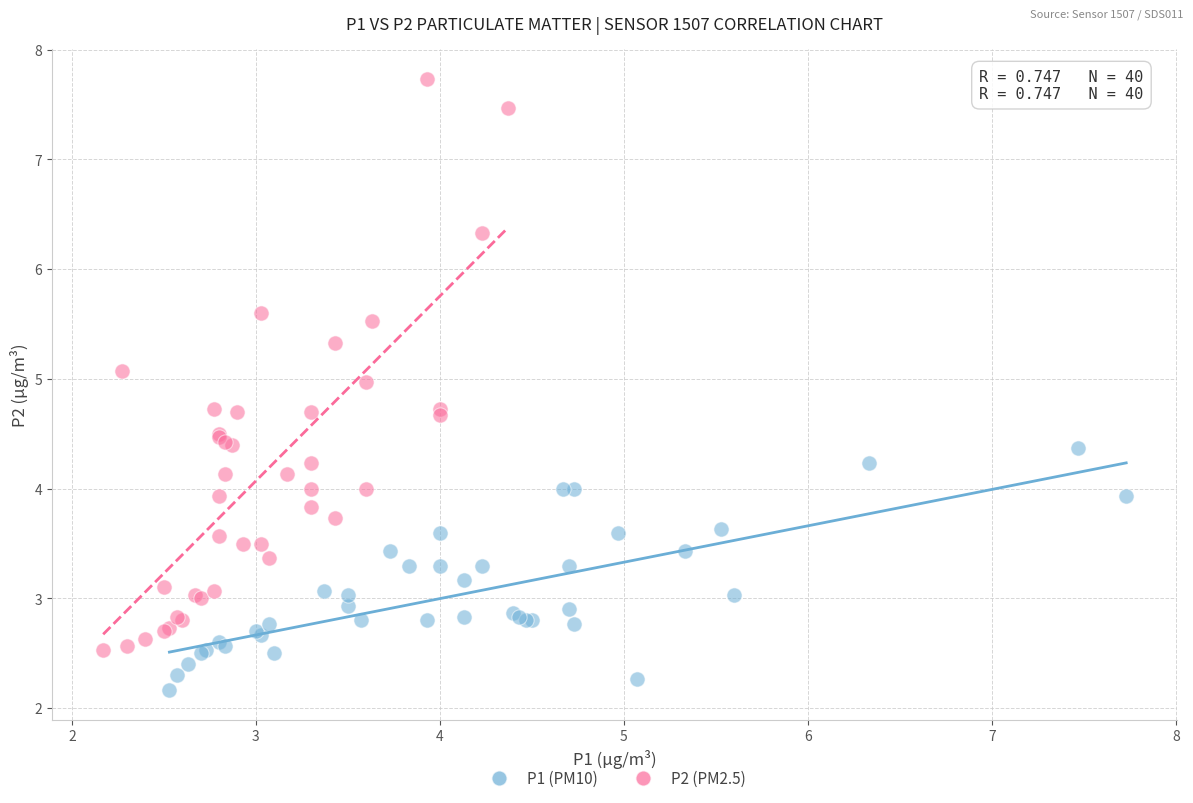

Which series reaches the maximum Y coordinate?

P2 (PM2.5)